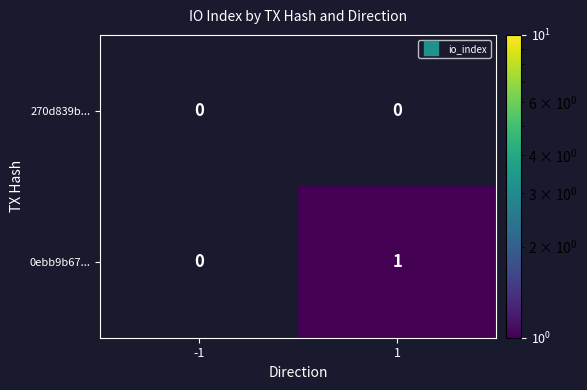

Rank the series by their average value, from highest to lowest.

270d839b..., 0ebb9b67...